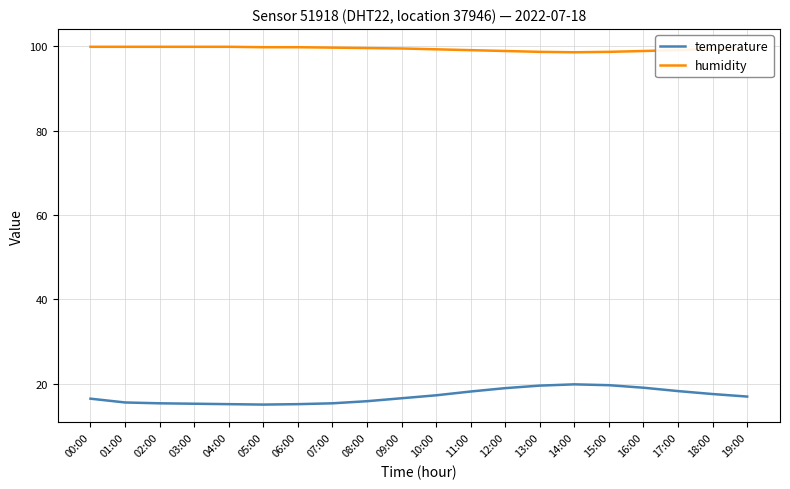

How many categories are shown in the chart?

20